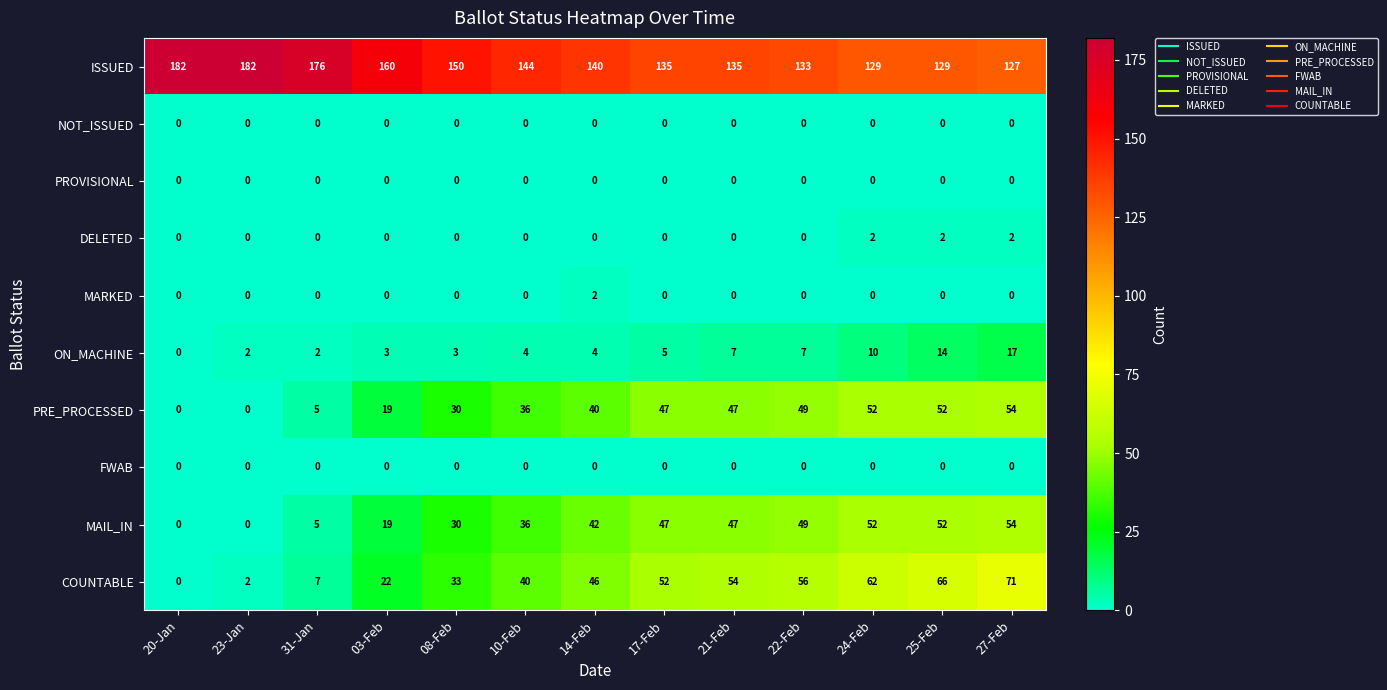

Which series changed the most between 22-Feb and 25-Feb?

COUNTABLE